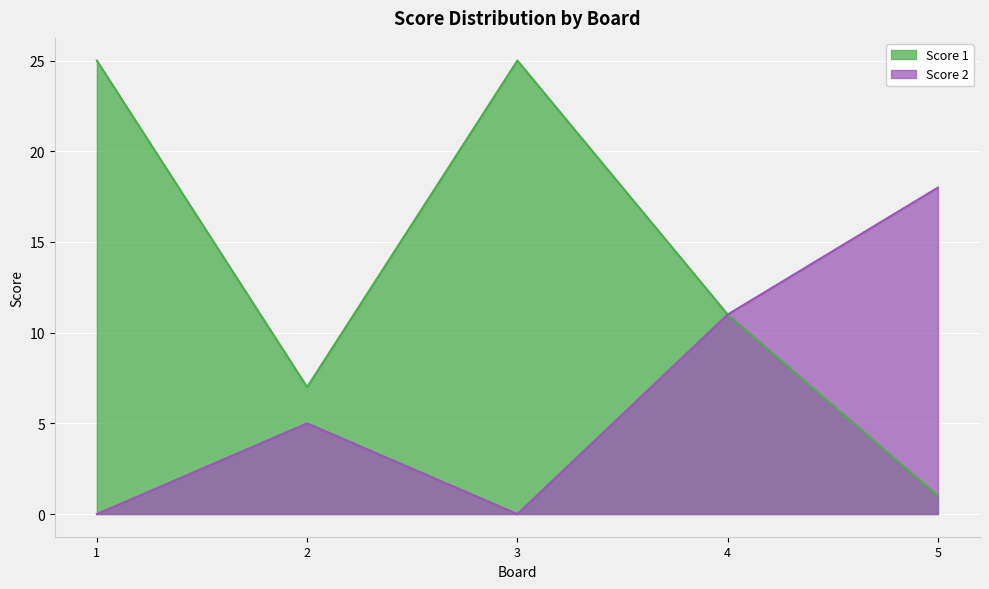

True or false: Score 1 and Score 2 intersect in this chart.

False